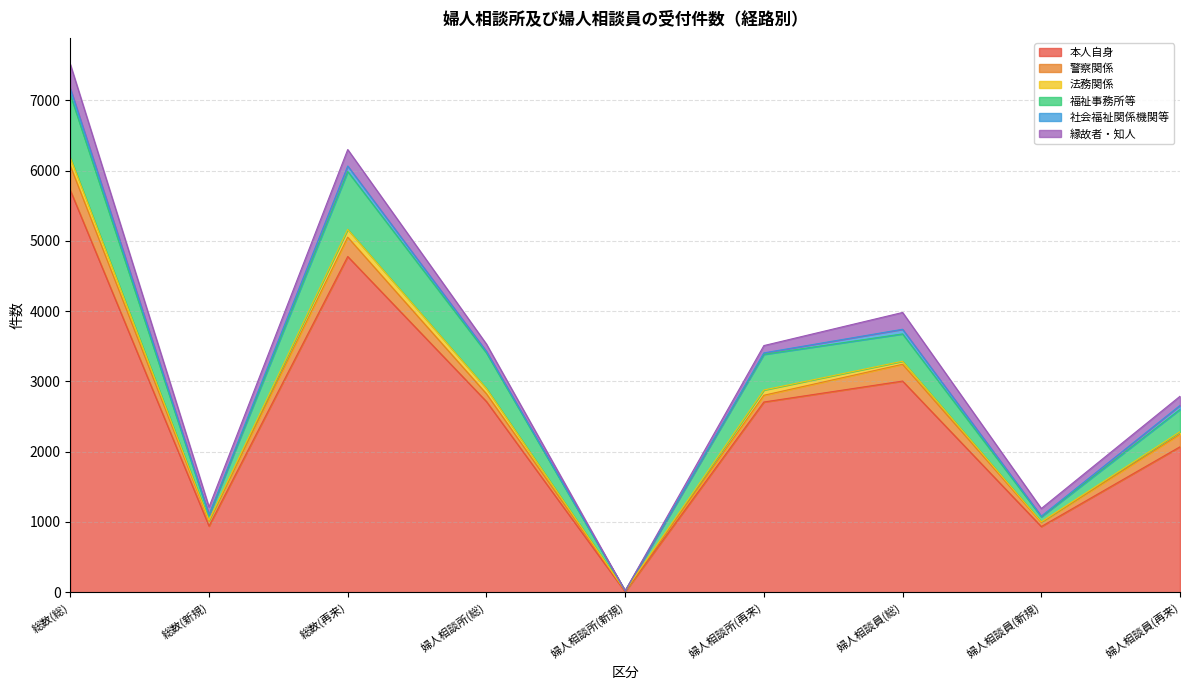

True or false: 縁故者・知人 has a value of 0 at 婦人相談所(新規).

True